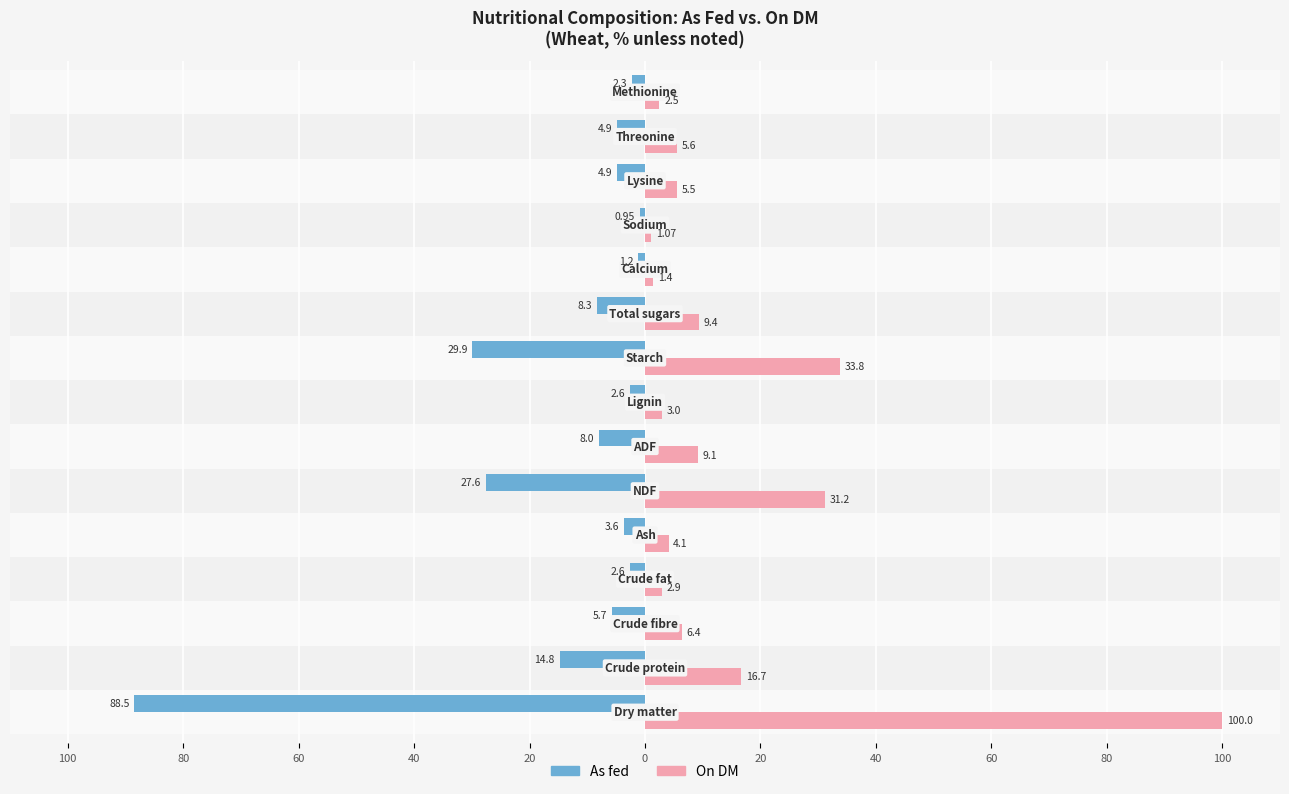

What are all the series names shown in the legend?

As fed, On DM